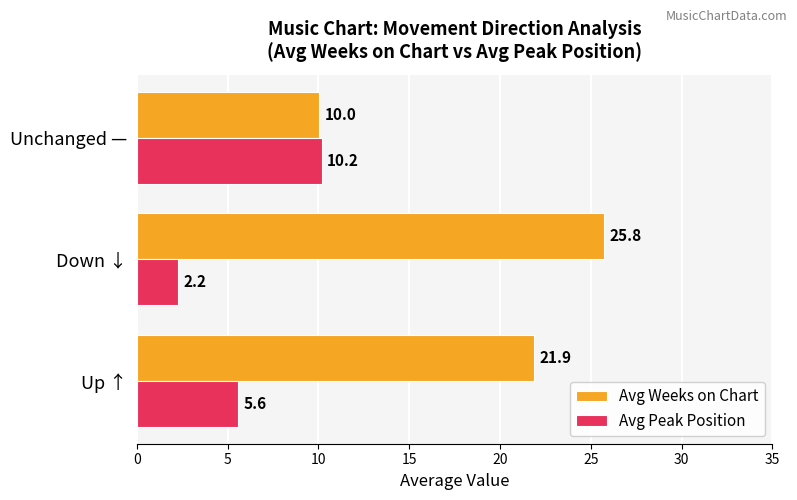

List the labels in order of Avg Weeks on Chart value, largest first.

Down ↓, Up ↑, Unchanged —